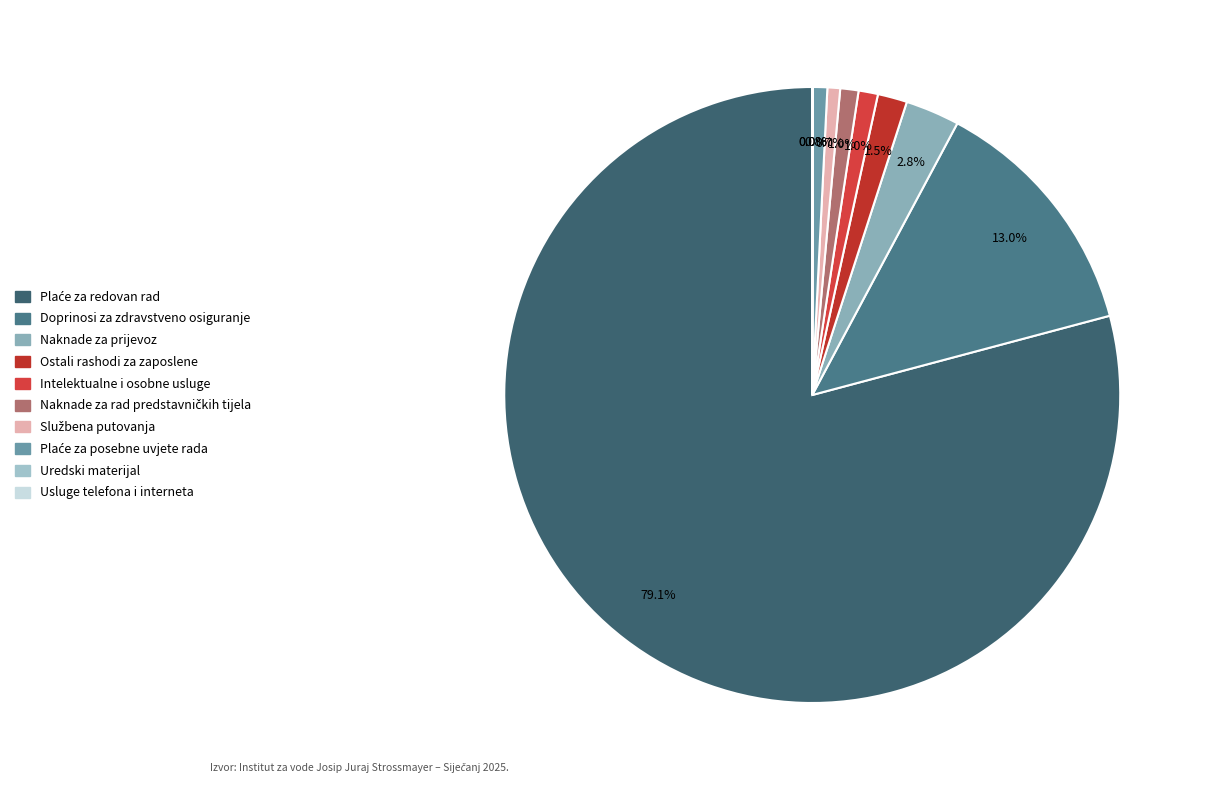

How much of the chart is everything except Plaće za redovan rad?

20.9%